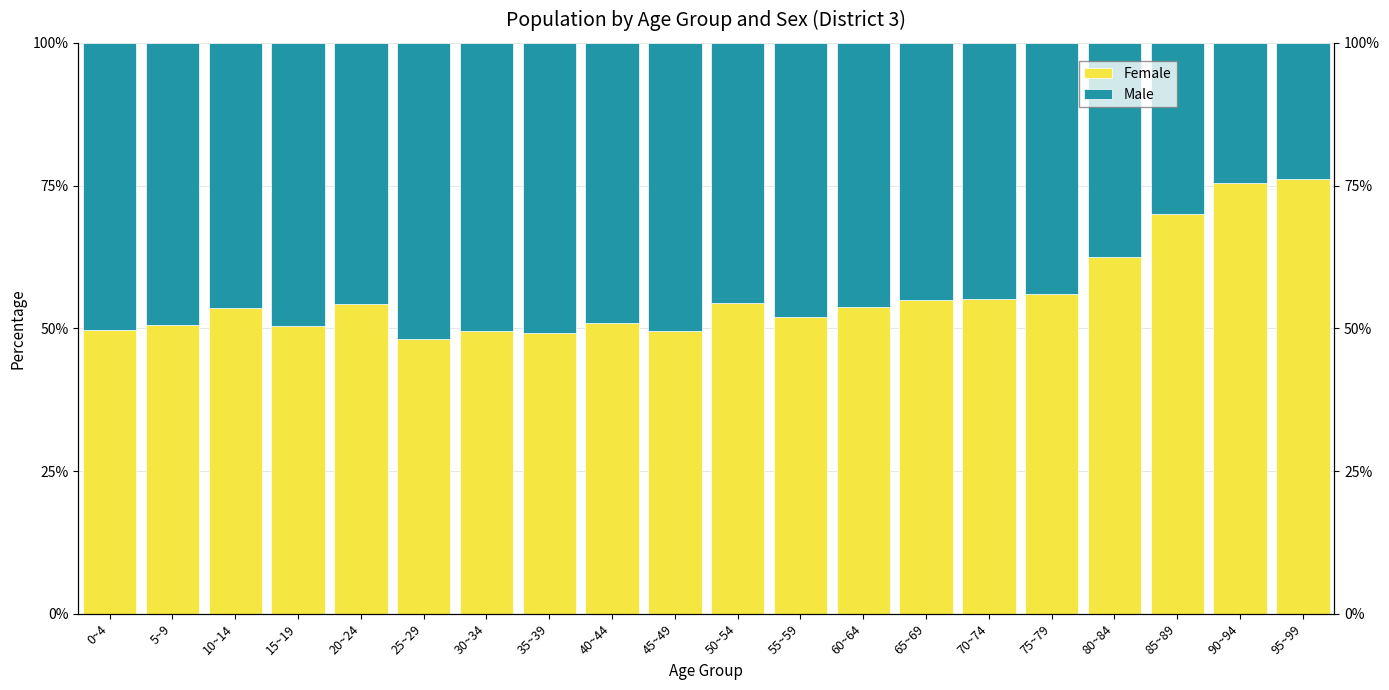

What is the average value of the Male series?

44.2